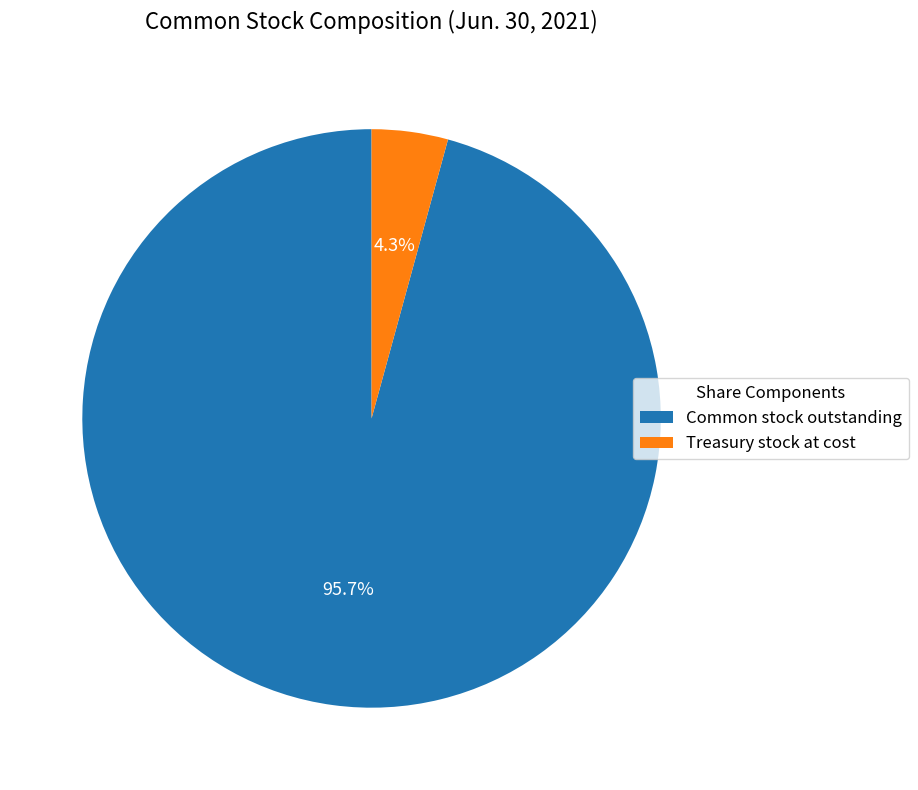

Between Treasury stock at cost and Common stock outstanding, which is larger?

Common stock outstanding